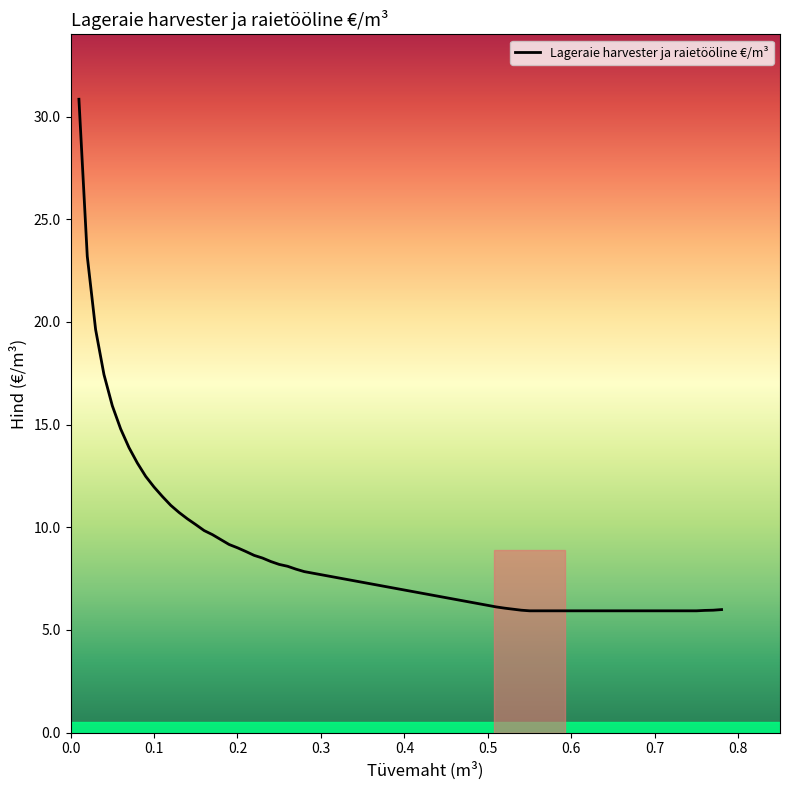

What is the difference between the maximum and minimum values?

24.9